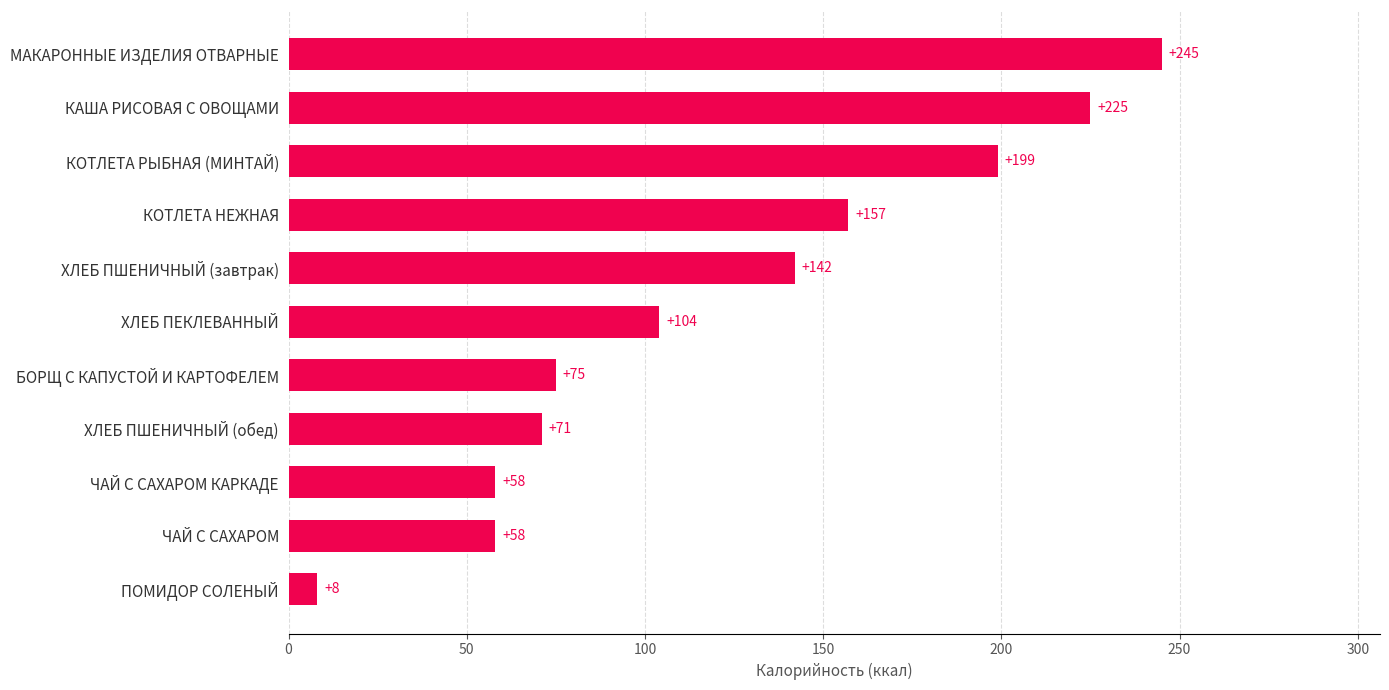

The value at ХЛЕБ ПЕКЛЕВАННЫЙ is 156. True or false?

False